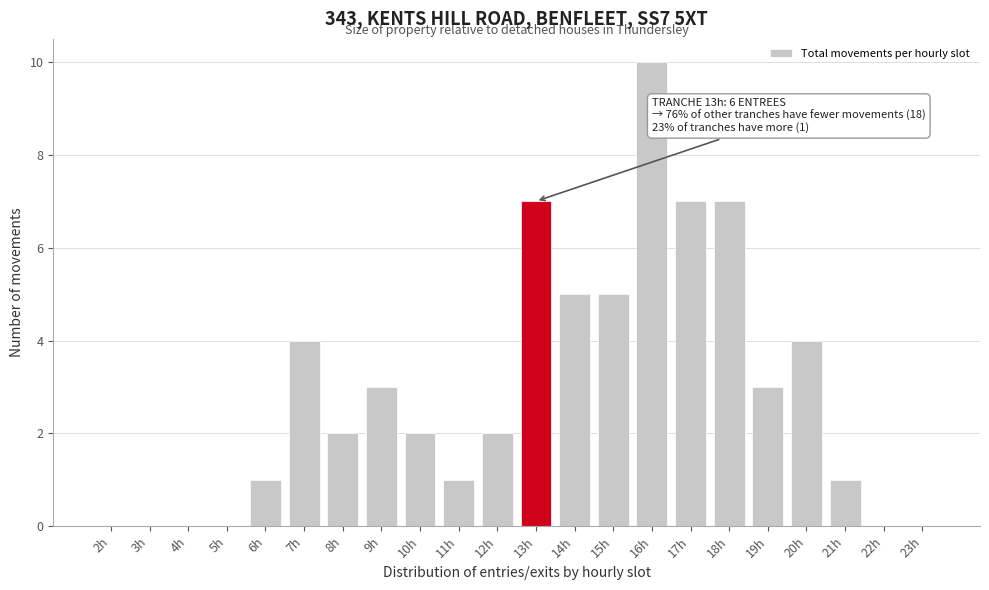

Reading left to right, what are all the values shown in this chart?

2h=0	3h=0	4h=0	5h=0	6h=1	7h=4	8h=2	9h=3	10h=2	11h=1	12h=2	13h=7	14h=5	15h=5	16h=10	17h=7	18h=7	19h=3	20h=4	21h=1	22h=0	23h=0